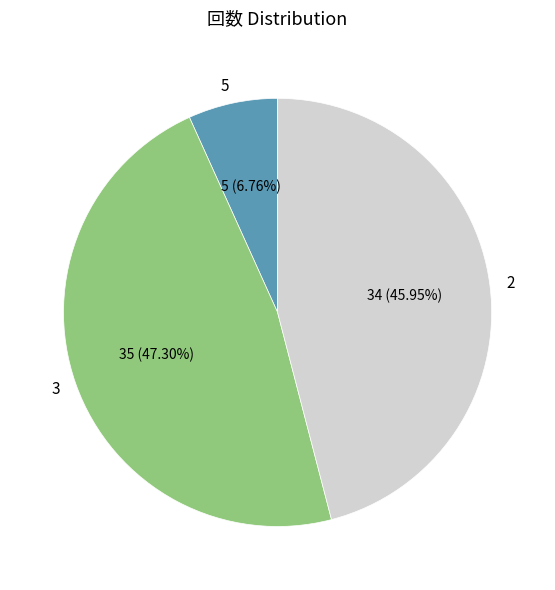

To the nearest percent, what percentage of the pie is 3?

47%